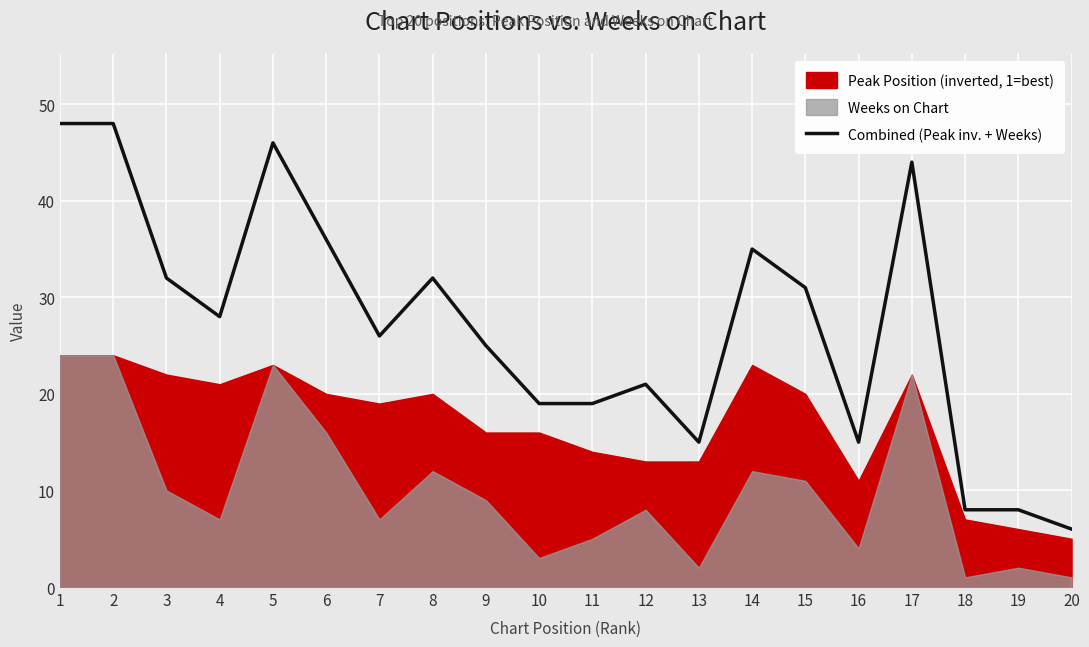

The chart shows a value of 34 at 10. True or false?

False